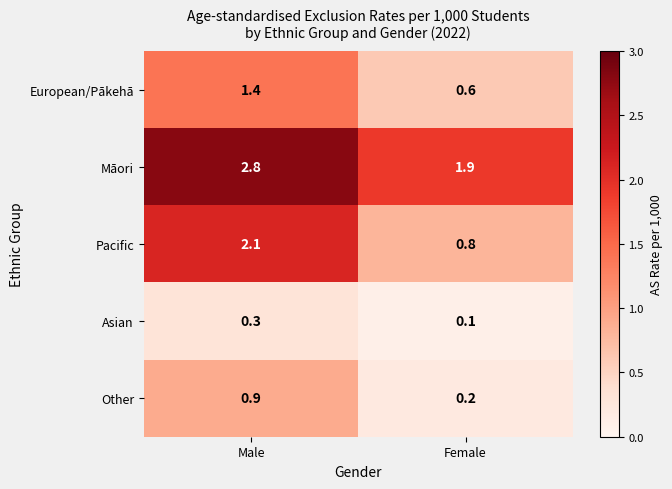

Reading left to right, transcribe all the data shown in this chart.

European/Pākehā: Male=1.4	Female=0.6
Māori: Male=2.8	Female=1.9
Pacific: Male=2.1	Female=0.8
Asian: Male=0.3	Female=0.1
Other: Male=0.9	Female=0.2